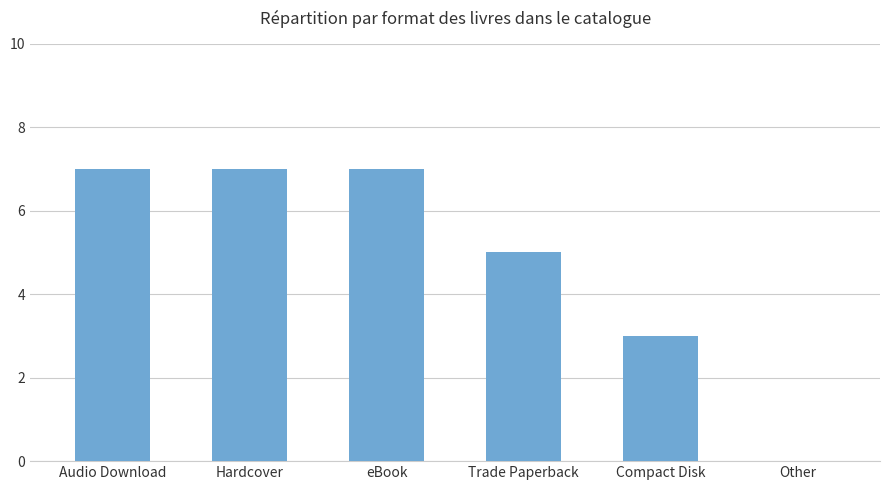

What is the change in value from Trade Paperback to Other?

-5